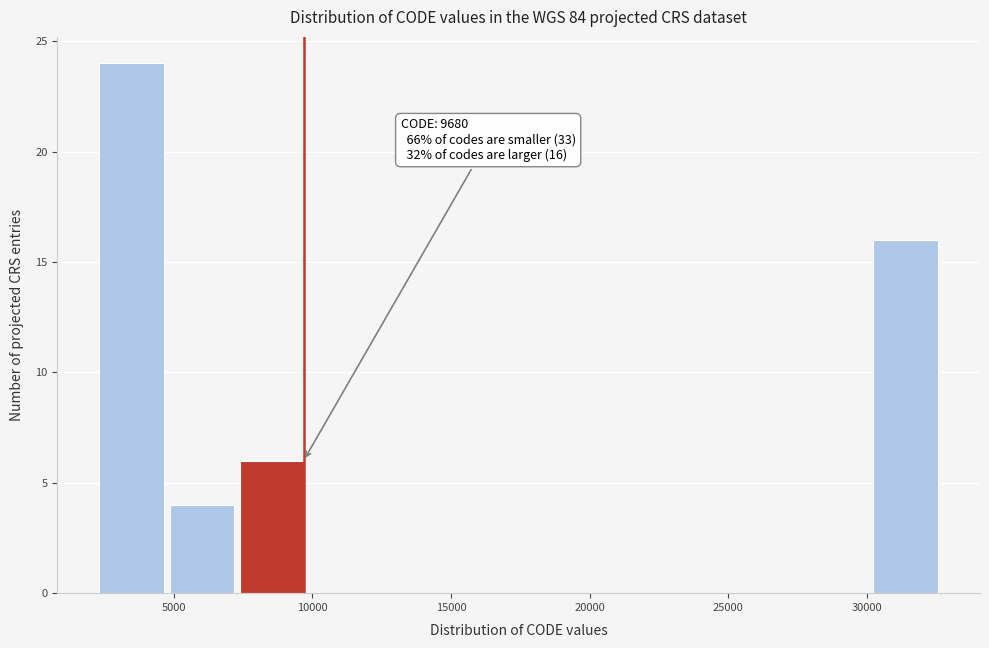

Which range on the x-axis has the tallest bar?

2500 to 5000